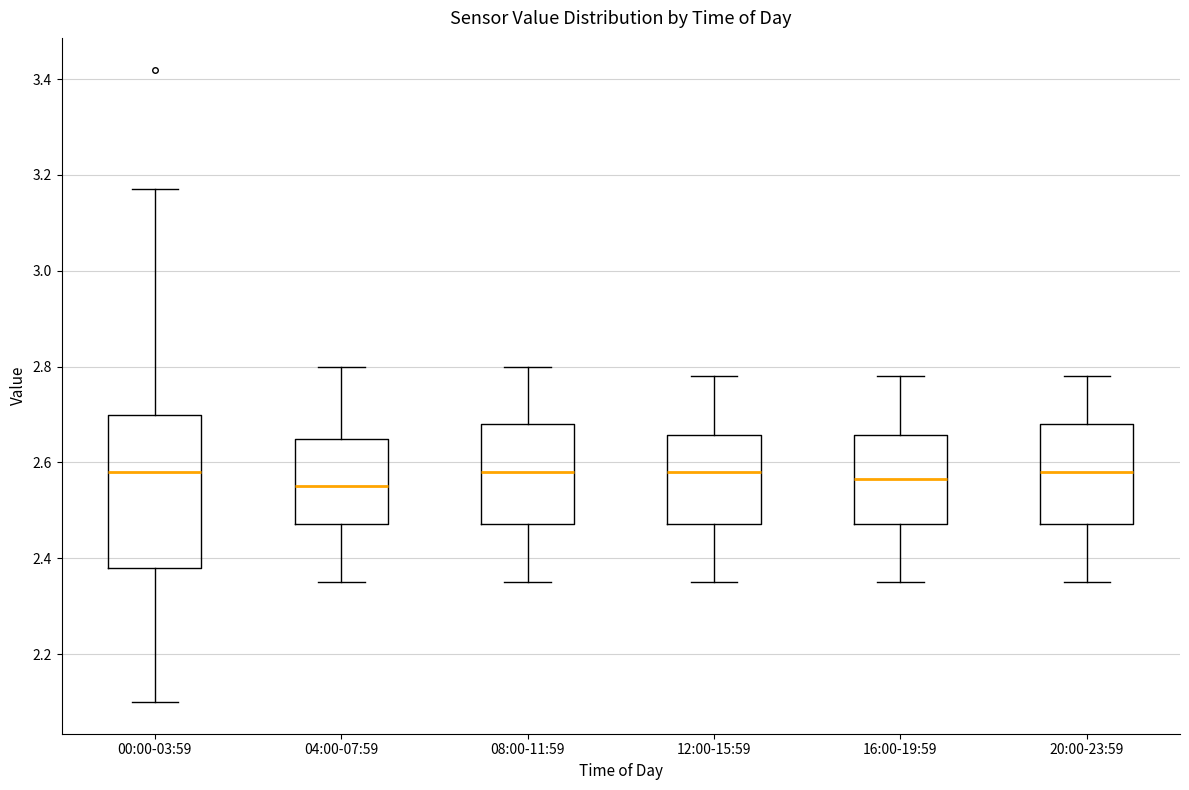

Reading left to right, transcribe this box plot: for each box, give where its median line is, the range the box spans, and where its two whiskers end, as read against the y-axis. The values are not printed on the chart, so give them approximately, as read against the axis.

00:00-03:59: median 2.58, box 2.38 to 2.70, whiskers 2.10 to 3.18
04:00-07:59: median 2.56, box 2.48 to 2.66, whiskers 2.36 to 2.80
08:00-11:59: median 2.58, box 2.48 to 2.68, whiskers 2.36 to 2.80
12:00-15:59: median 2.58, box 2.48 to 2.66, whiskers 2.36 to 2.78
16:00-19:59: median 2.56, box 2.48 to 2.66, whiskers 2.36 to 2.78
20:00-23:59: median 2.58, box 2.48 to 2.68, whiskers 2.36 to 2.78